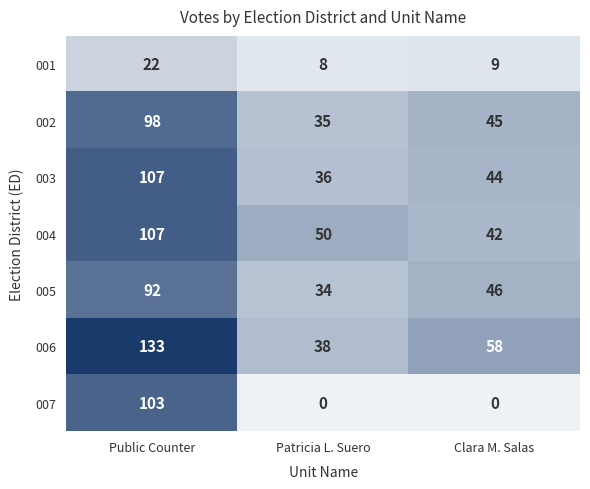

What is the total value across all series at Clara M. Salas?

244